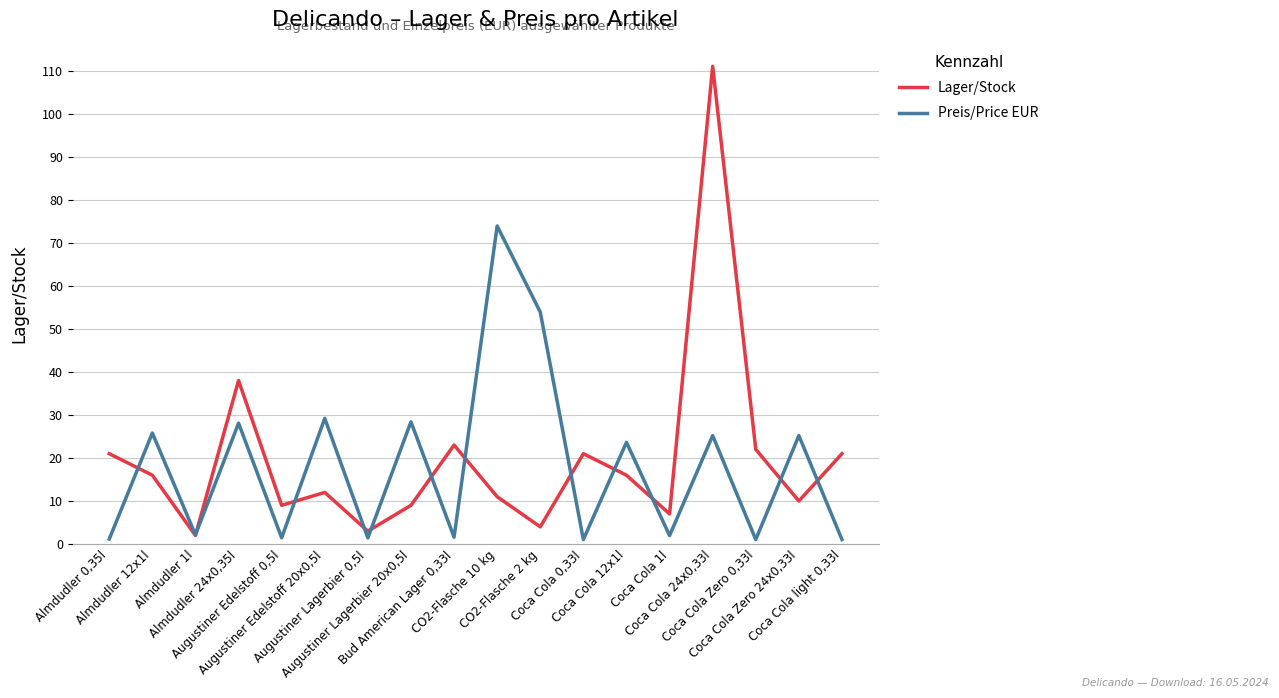

What is the highest value of the Lager/Stock series?

111.0